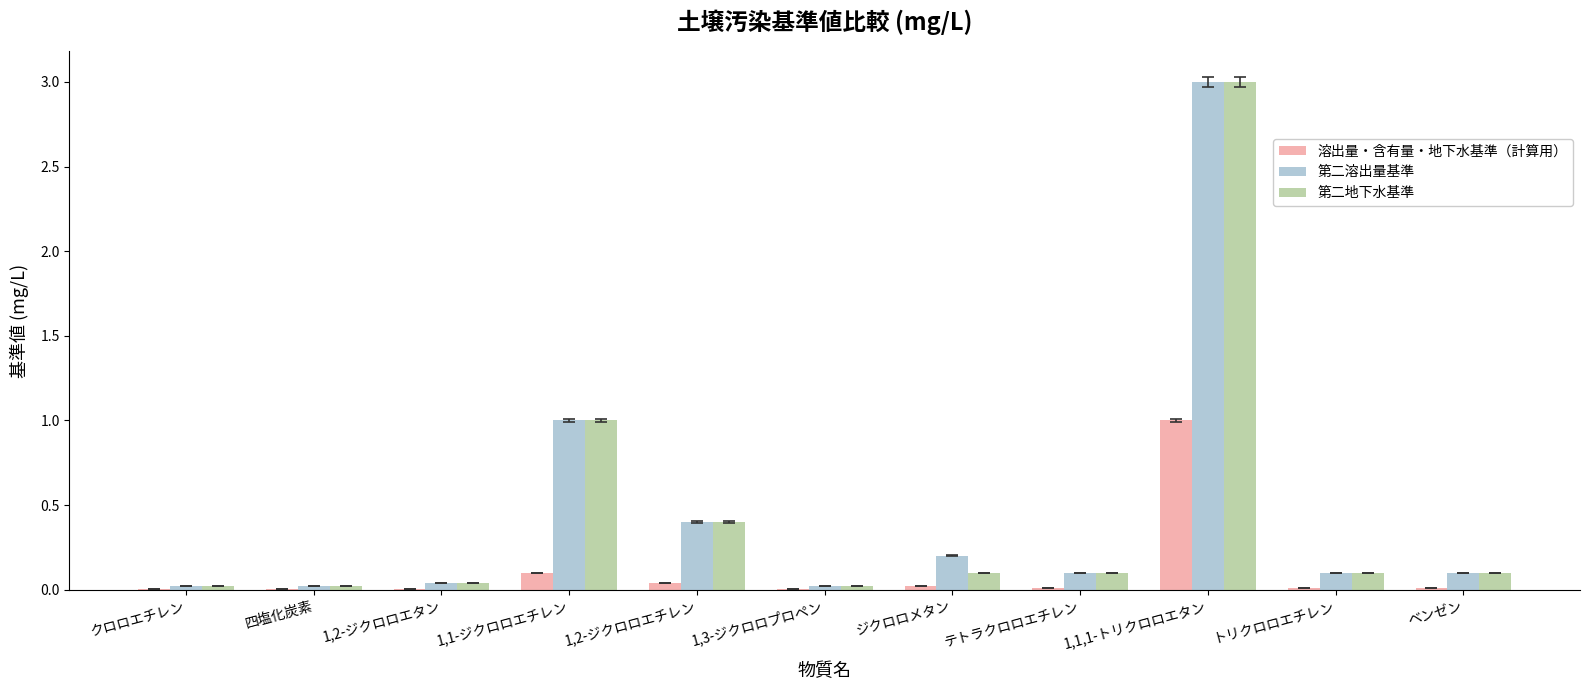

What is the total value across all series at ジクロロメタン?

0.3